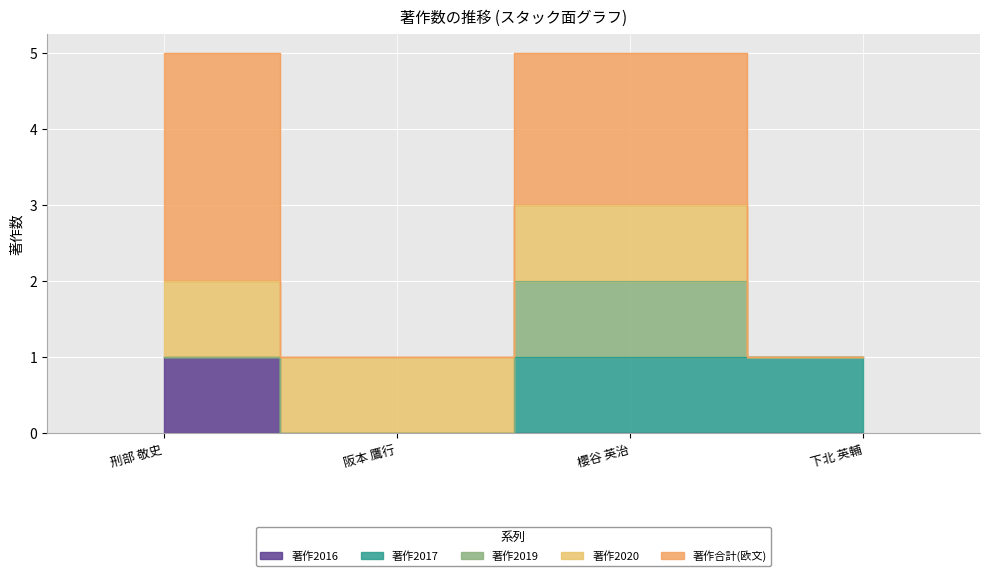

How many lines are shown in the chart?

5